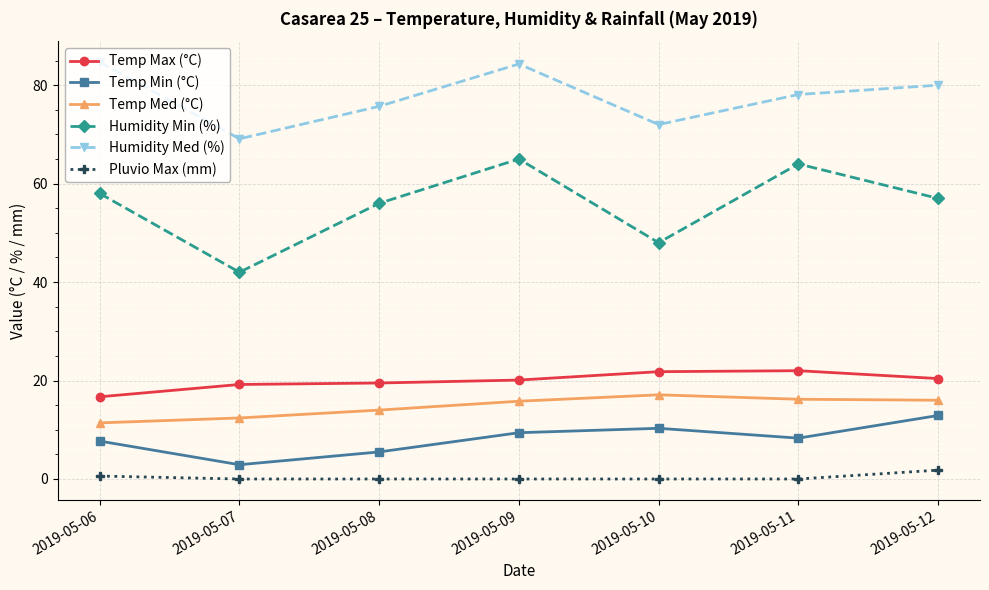

What is the sum of the Temp Med (°C) values at 2019-05-07 and 2019-05-08?

26.4